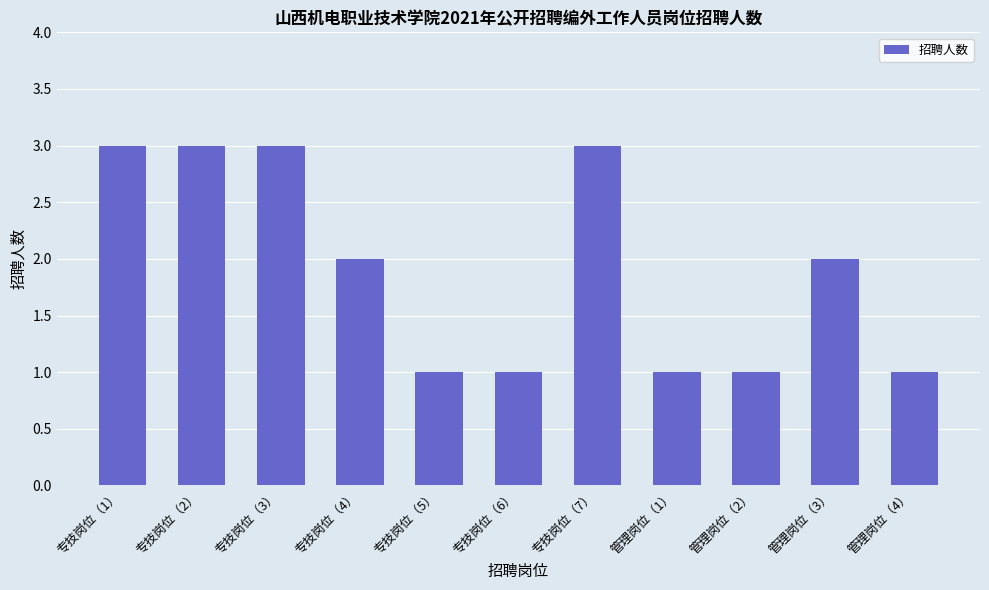

The value at 管理岗位（1） is 0. True or false?

False